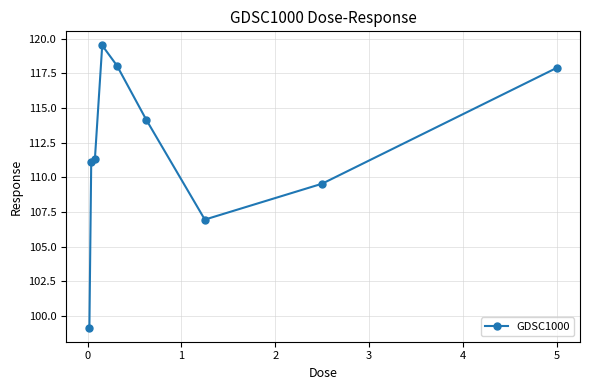

What is the maximum value shown in the chart?

119.5